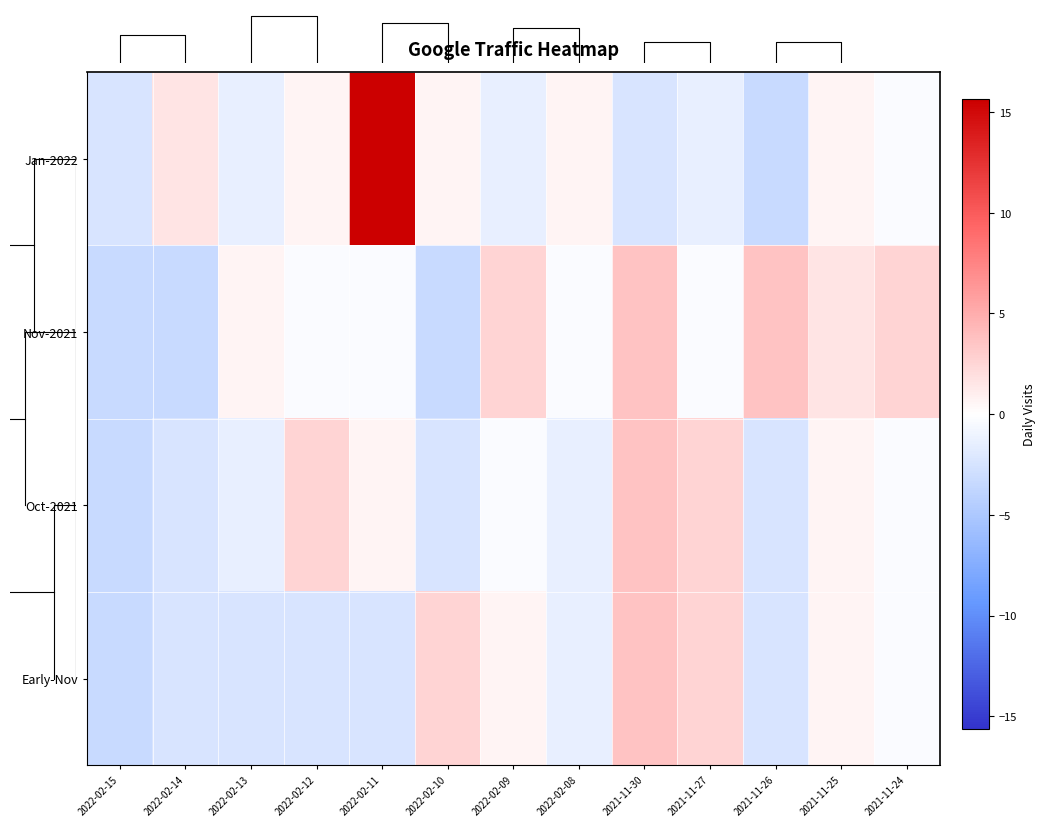

The value of Early-Nov at 2021-11-24 is -0.4. True or false?

True